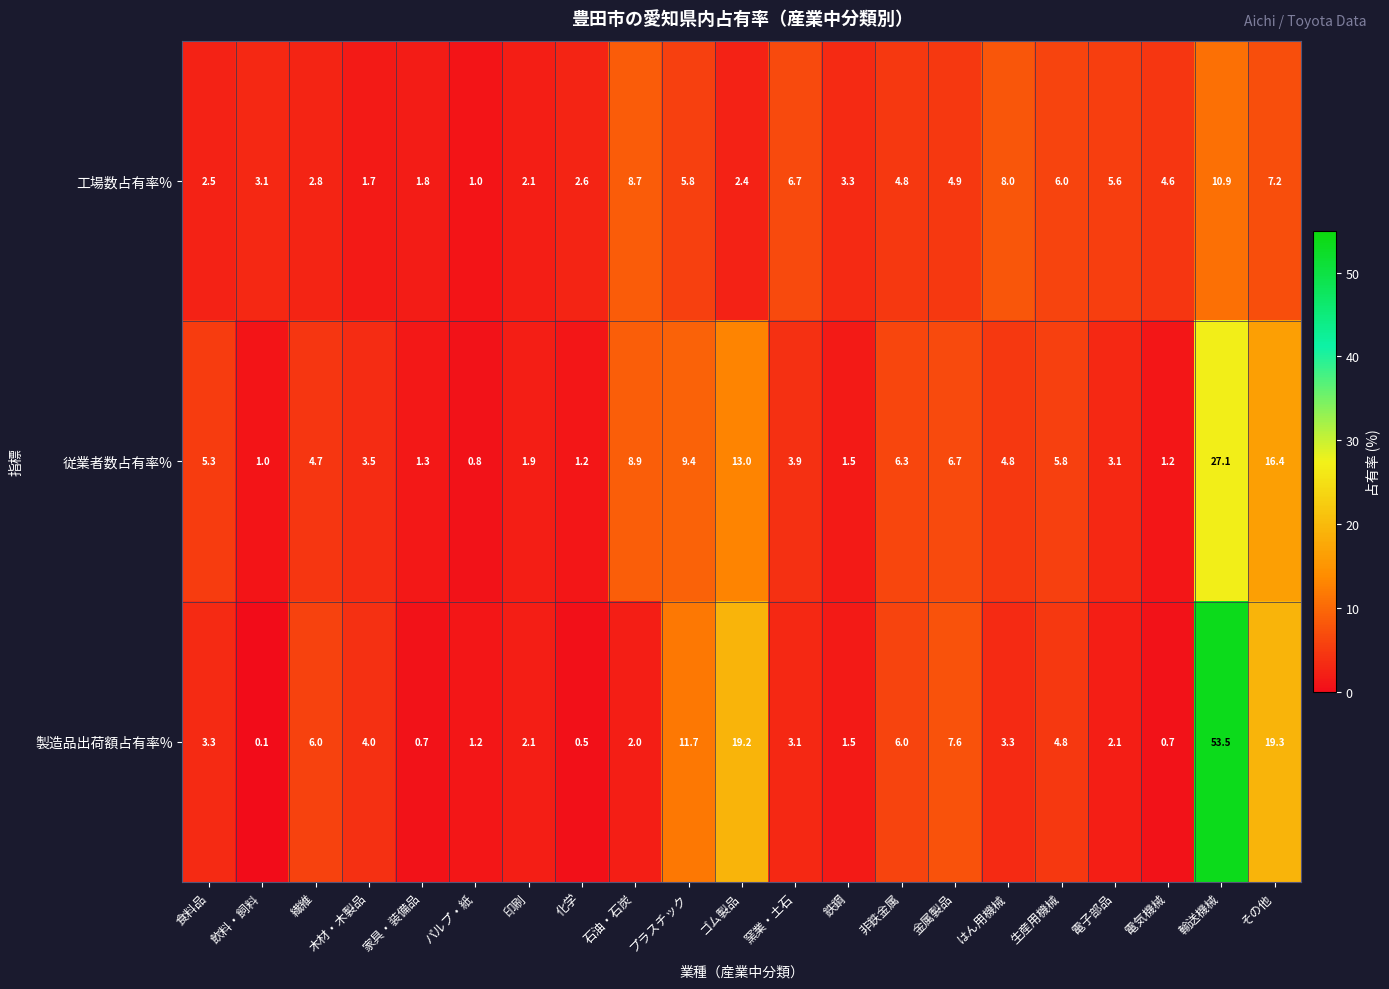

Rank the series at 繊維 from highest to lowest value.

製造品出荷額占有率%, 従業者数占有率%, 工場数占有率%